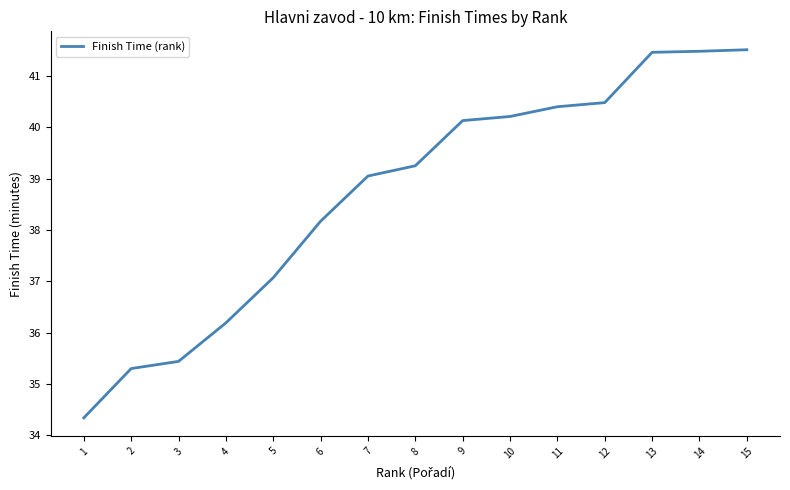

The value at 4 is 14.3. True or false?

False